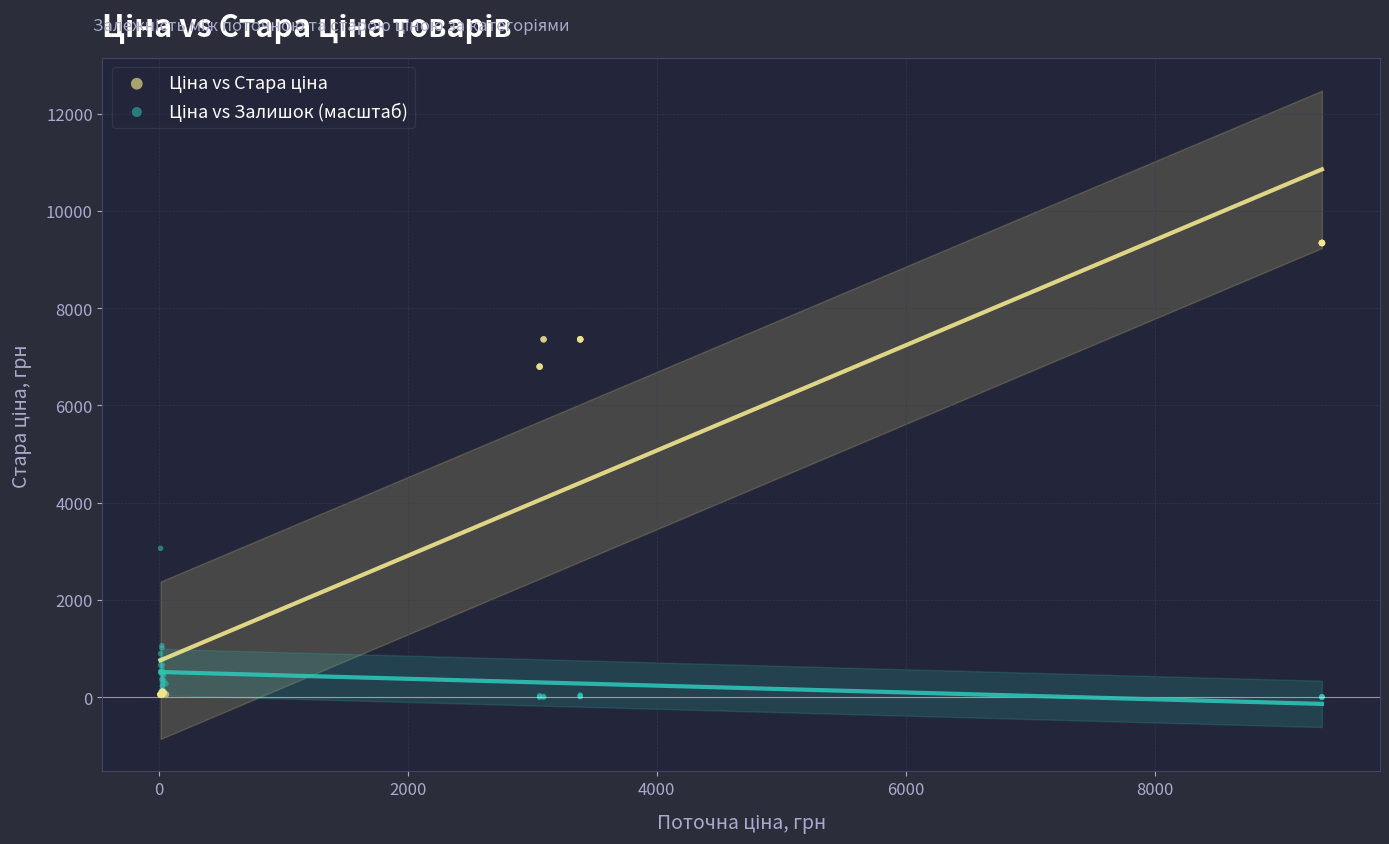

Across all series, what Y value is closest to 4670?

3061.8